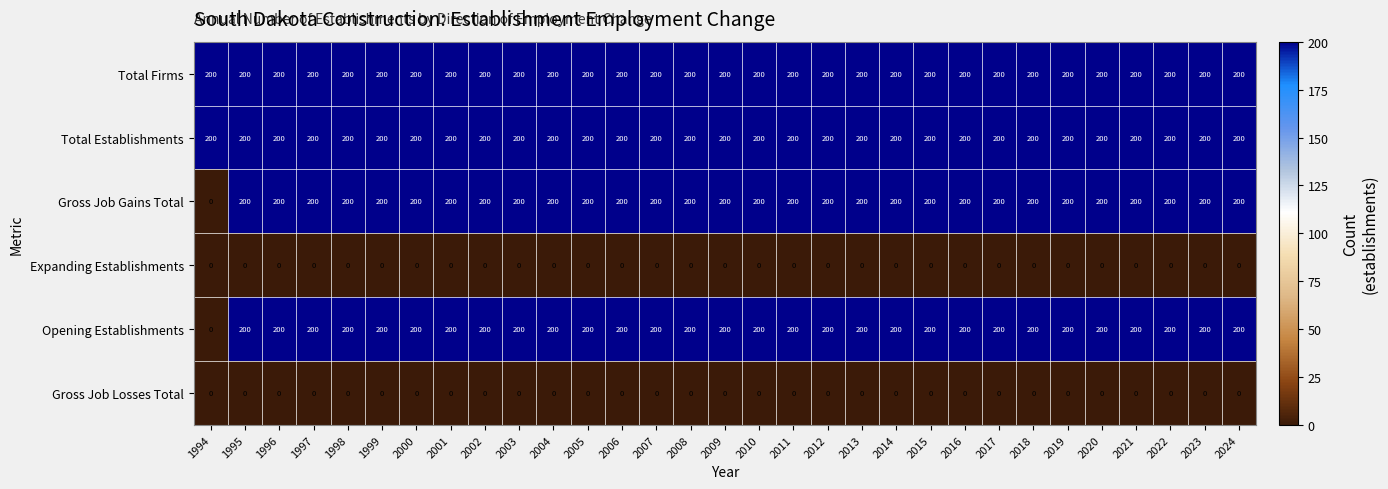

Count the number of data series in this chart.

6